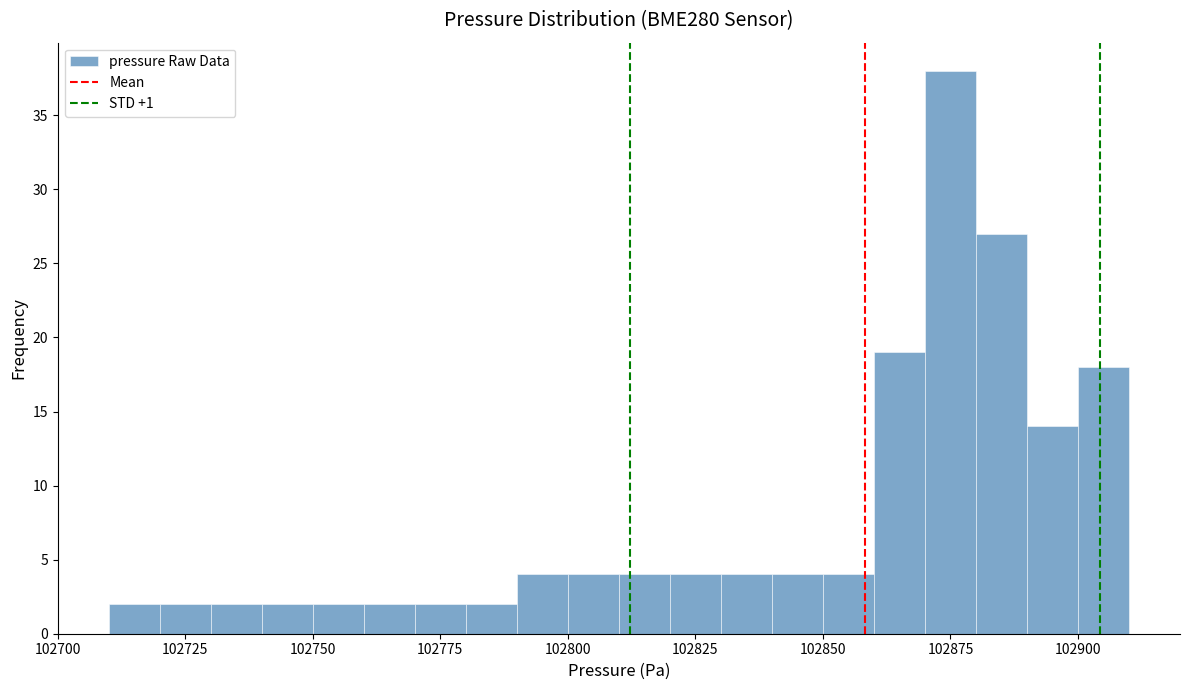

Around what value on the x-axis is the tallest bar? Give the approximate position of its centre, as read against the axis.

102875